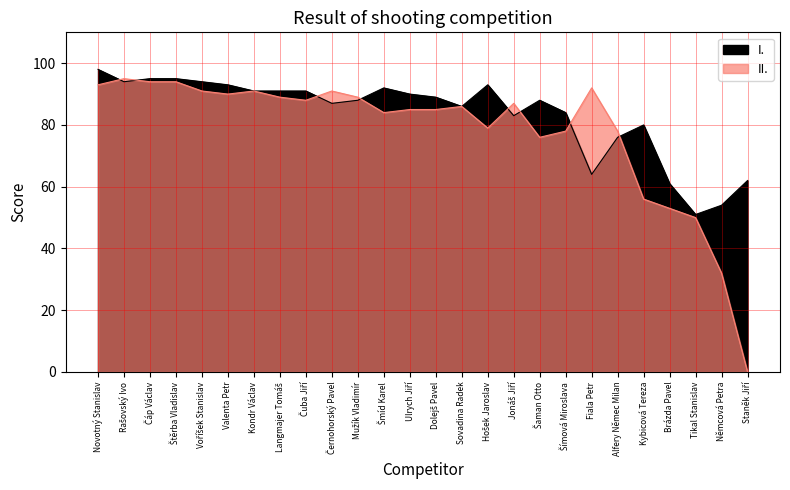

Where does the I. series first go above 89?

Novotný Stanislav